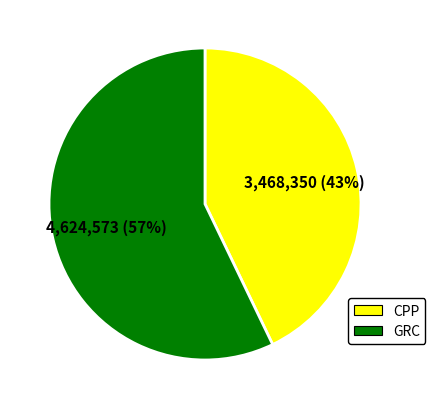

True or false: GRC accounts for 66% of the total.

False